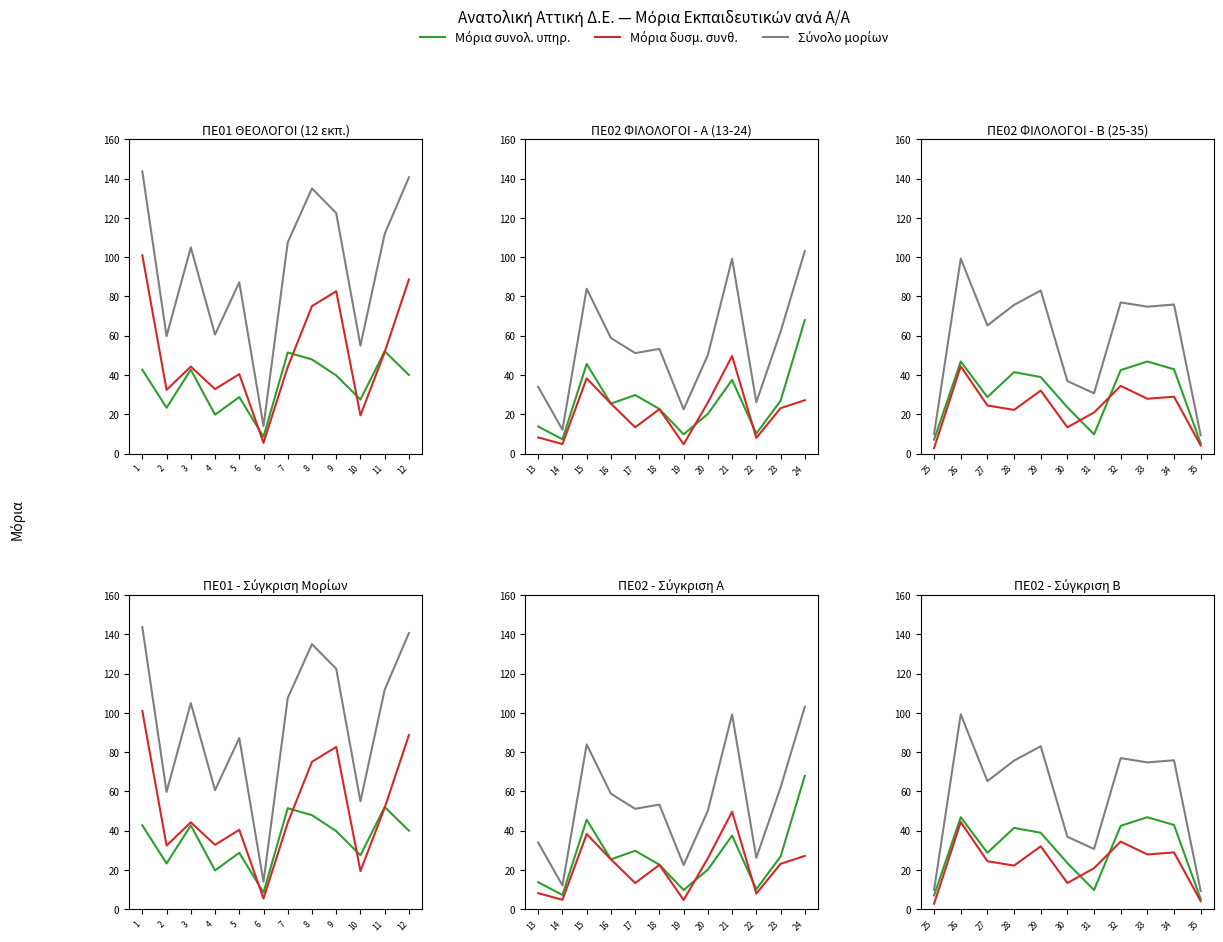

True or false: Σύνολο μορίων and Μόρια συνολ. υπηρ. cross at least once.

False